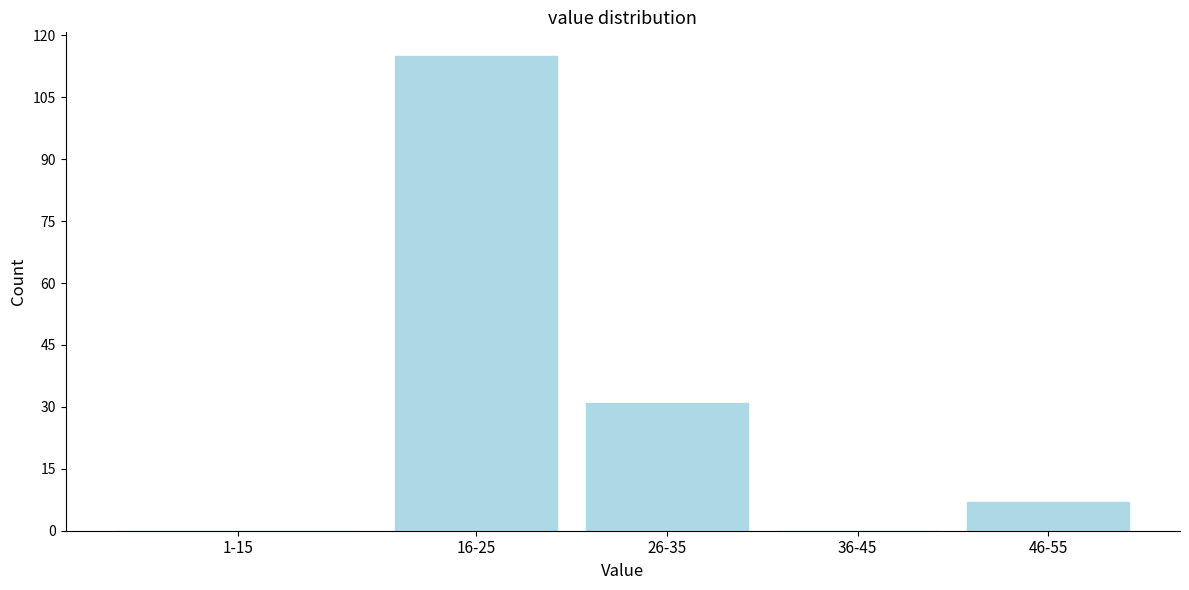

Reading left to right, extract all data points from this chart.

1-15=0	16-25=115	26-35=31	36-45=0	46-55=7